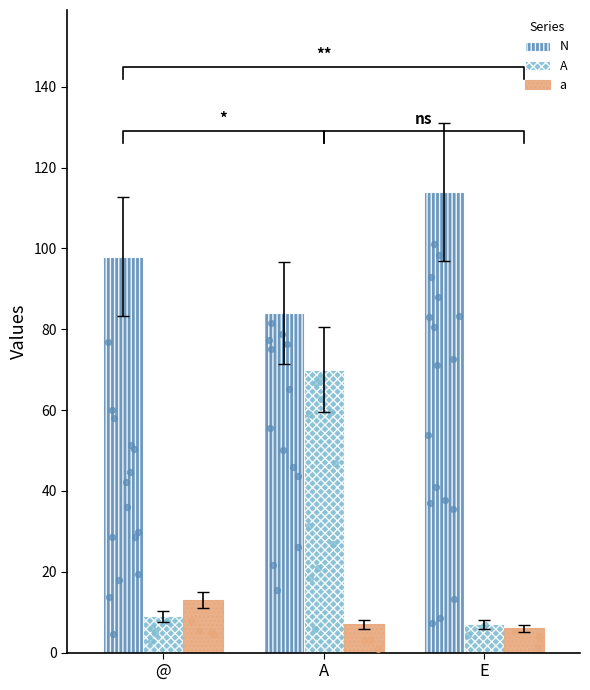

At how many categories does at least one series exceed 34?

3